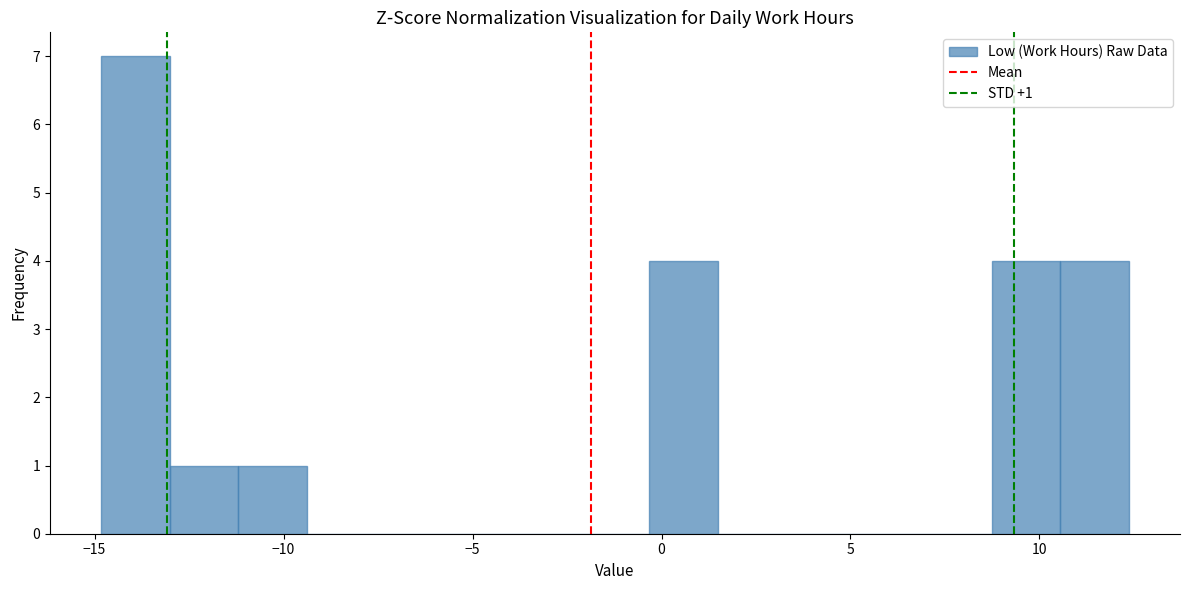

Around what value on the x-axis is the tallest bar? Give the approximate position of its centre, as read against the axis.

-14.0